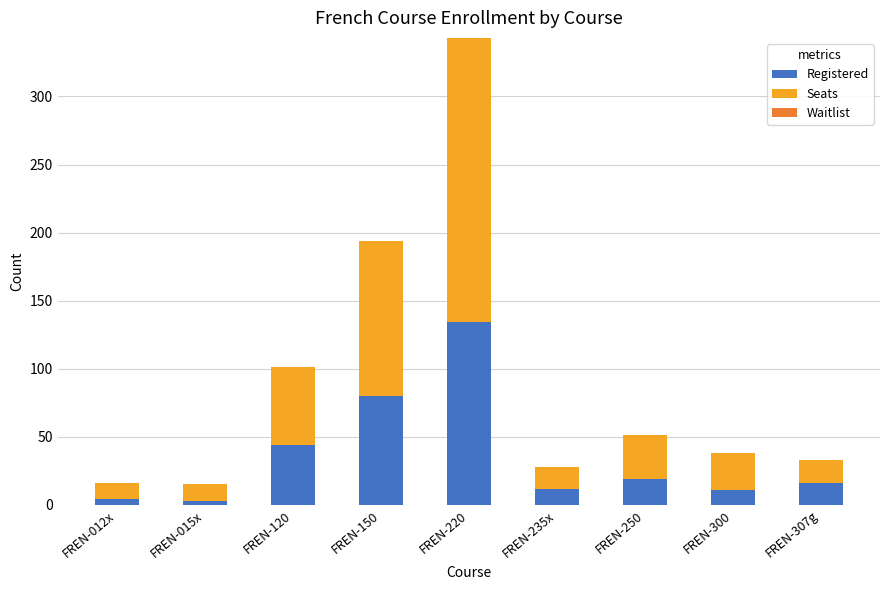

What is the maximum value for Registered?

134